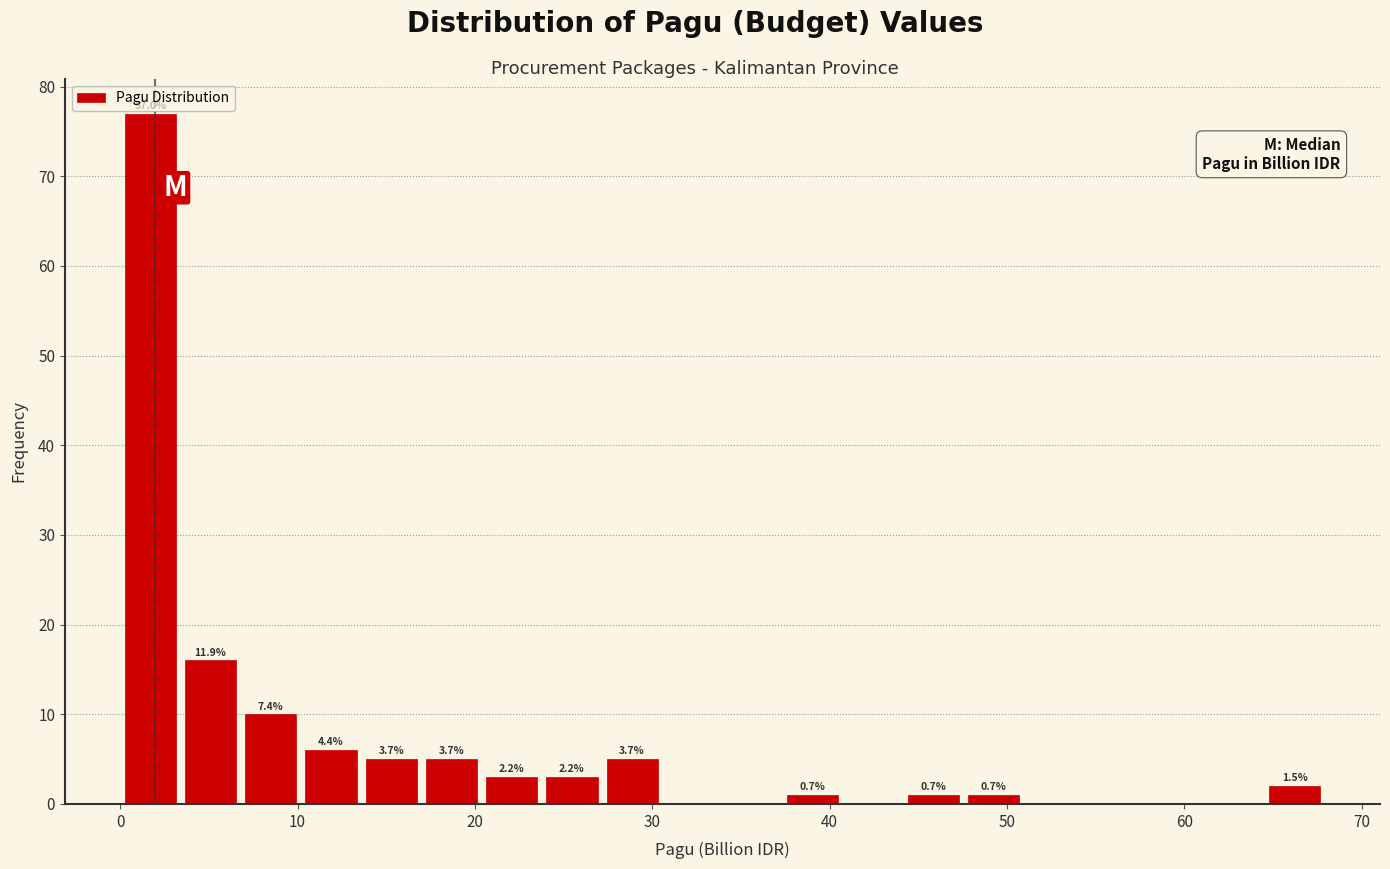

Around what value on the x-axis is the tallest bar? Give the approximate position of its centre, as read against the axis.

2